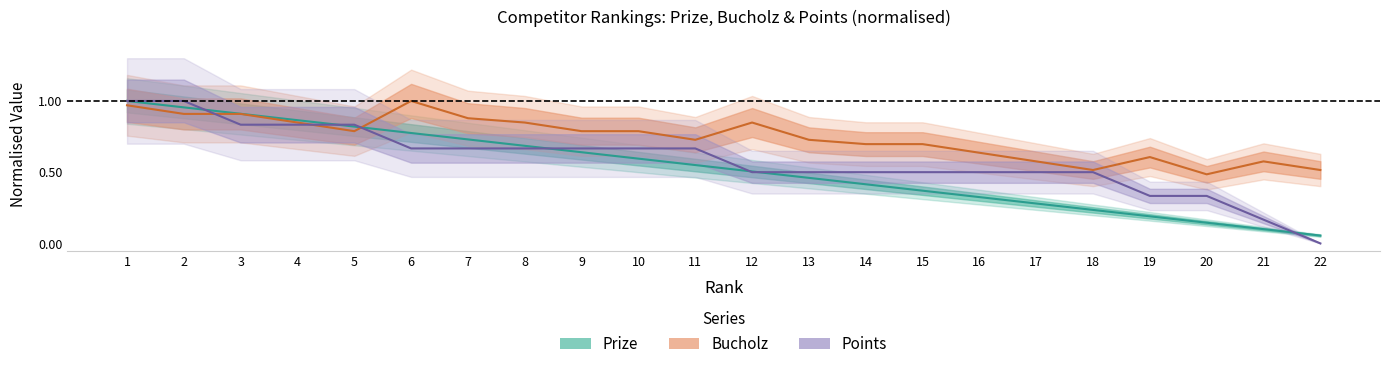

What is the average value of the Points series?

0.6